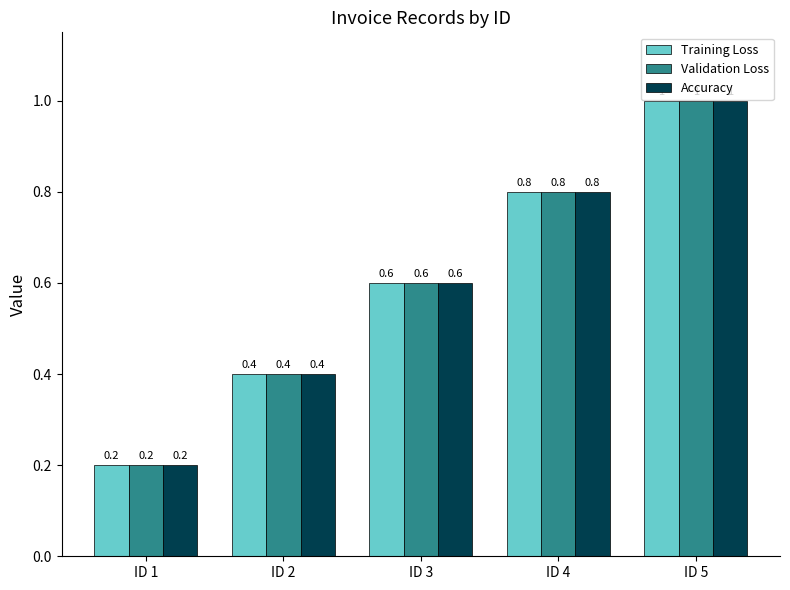

Reading left to right, list all the values displayed in this chart.

Training Loss: 0.2	0.4	0.6	0.8	1.0
Validation Loss: 0.2	0.4	0.6	0.8	1.0
Accuracy: 0.2	0.4	0.6	0.8	1.0